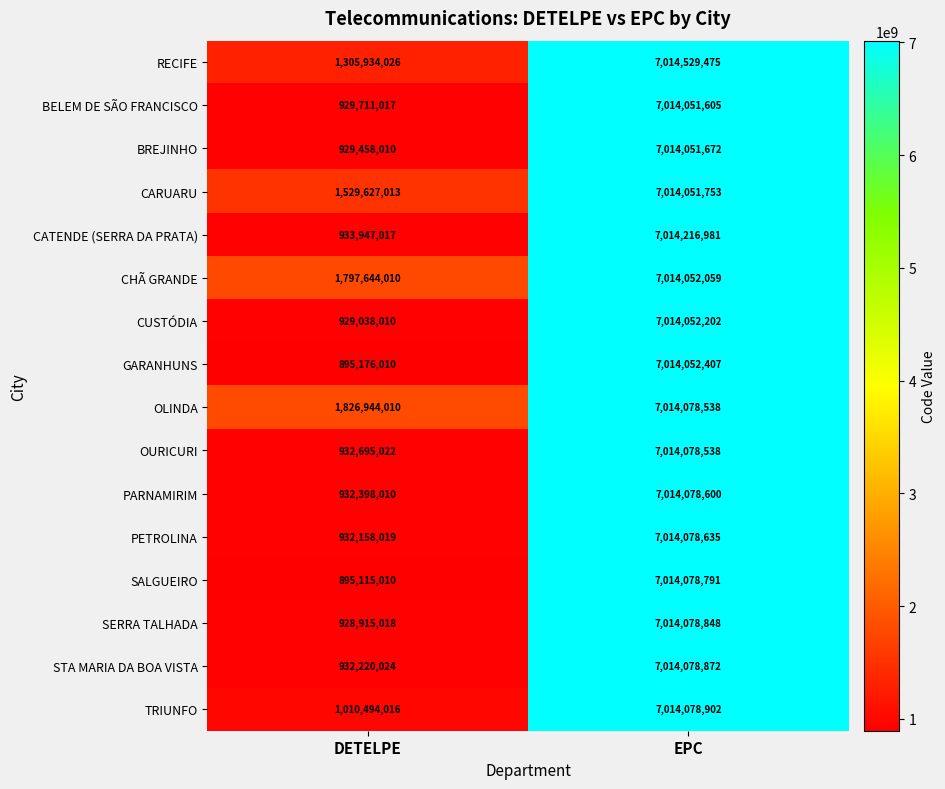

What value does the SERRA TALHADA series have at EPC?

7014078848